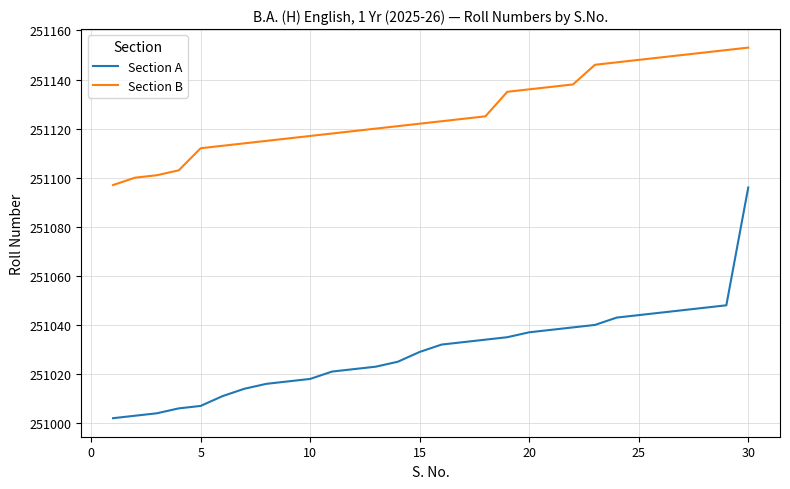

True or false: Section A and Section B cross at least once.

False